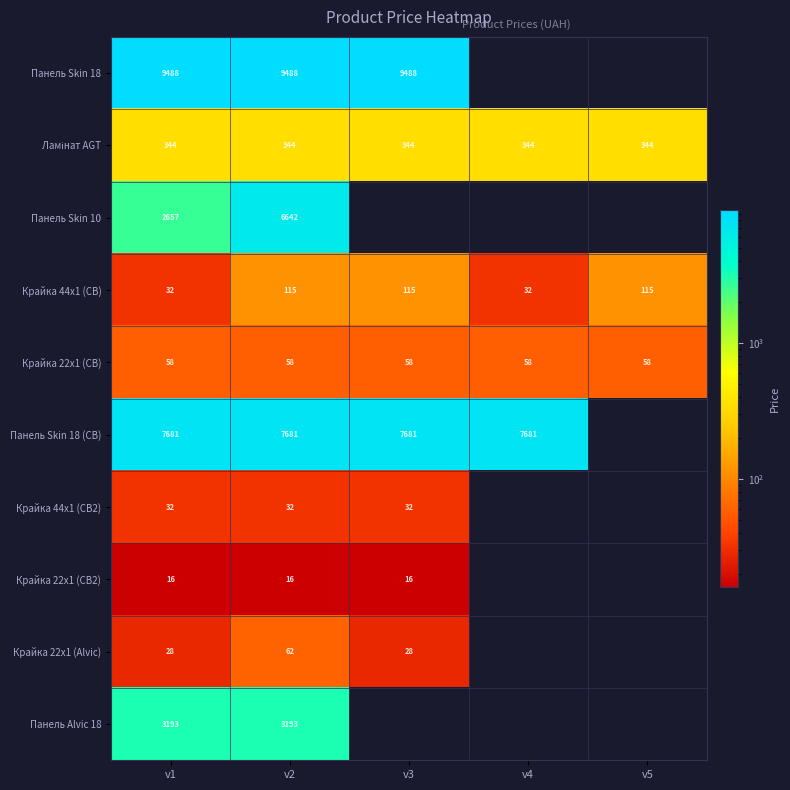

Rank the categories by Крайка 22x1 (CB) value from lowest to highest.

v1, v2, v3, v4, v5